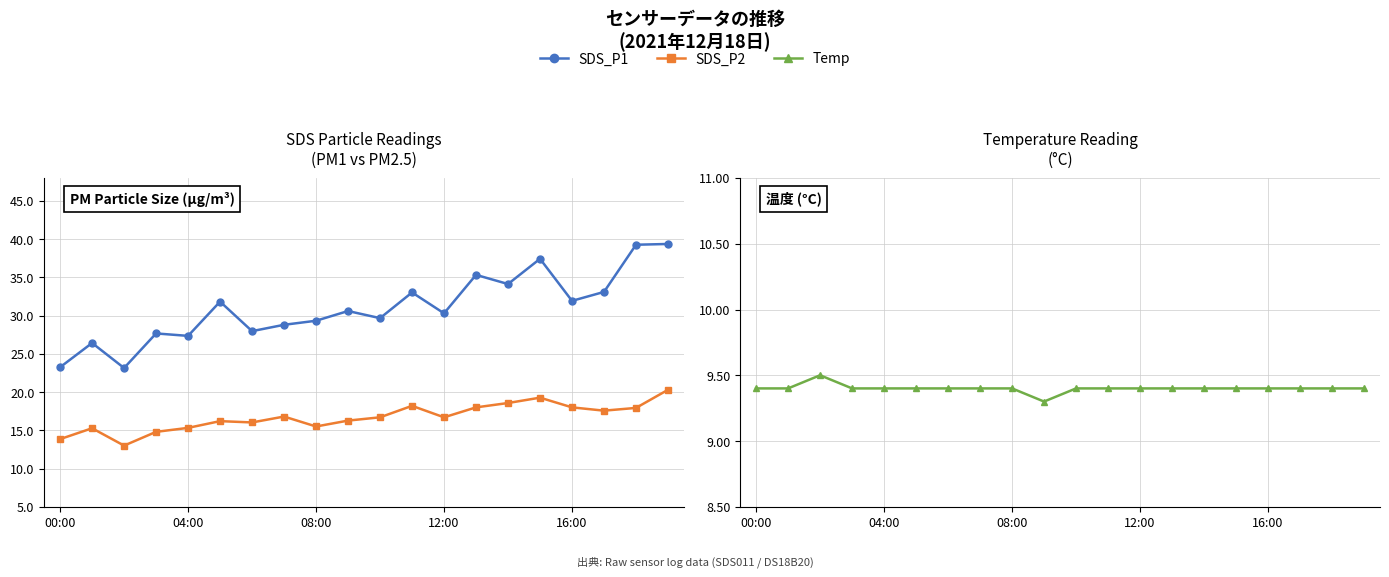

True or false: Temp and SDS_P2 cross at least once.

False